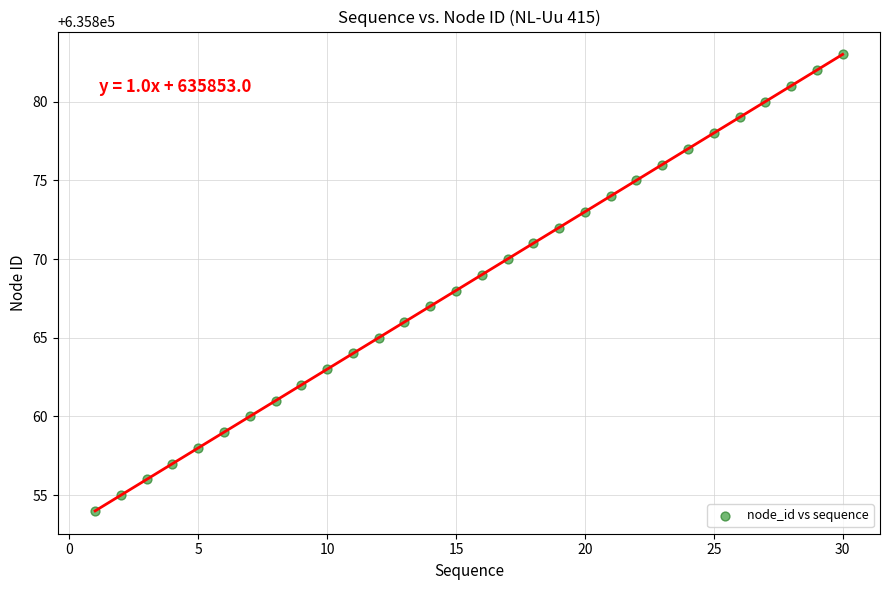

What is the range of Y values (max minus min)?

29